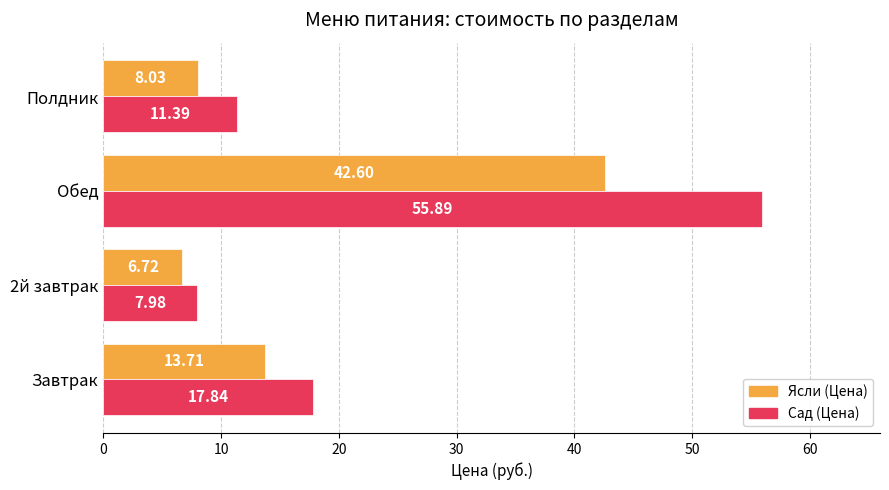

How many distinct data groups are displayed?

2